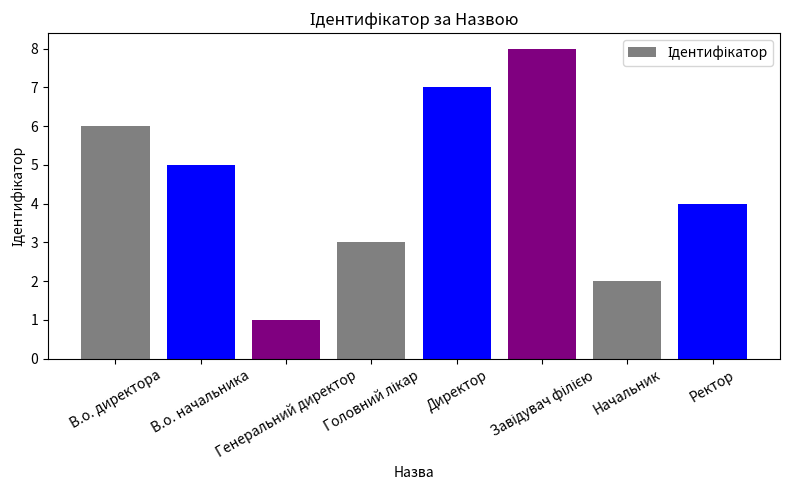

True or false: the data shows 6 at Ректор.

False